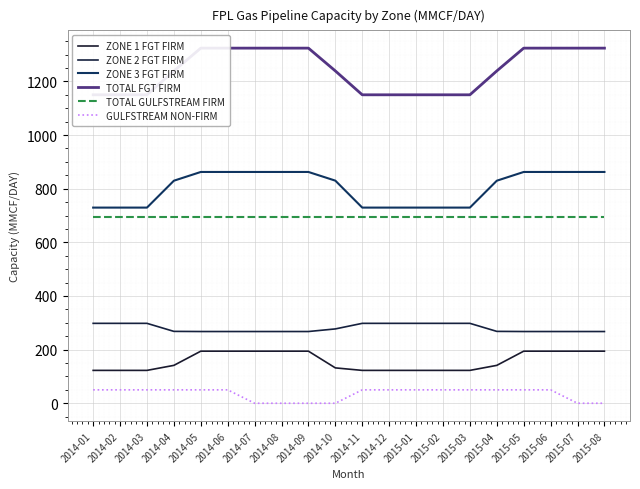

What is the difference between the maximum and minimum values in the GULFSTREAM NON-FIRM series?

50.0